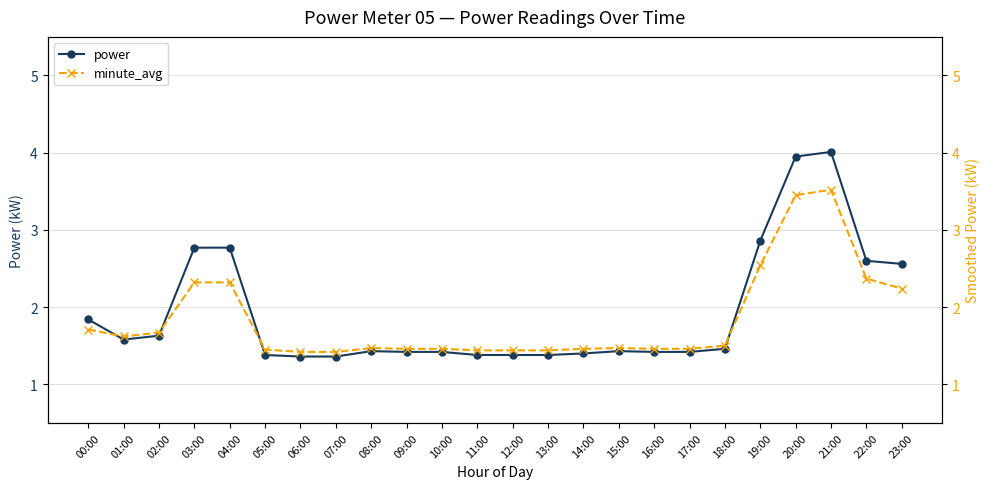

Reading left to right, list all the values displayed in this chart.

power: 1.8	1.6	1.6	2.8	2.8	1.4	1.4	1.4	1.4	1.4	1.4	1.4	1.4	1.4	1.4	1.4	1.4	1.4	1.5	2.9	4.0	4.0	2.6	2.6
minute_avg: 1.7	1.6	1.7	2.3	2.3	1.4	1.4	1.4	1.5	1.5	1.5	1.4	1.4	1.4	1.5	1.5	1.5	1.5	1.5	2.5	3.5	3.5	2.4	2.2